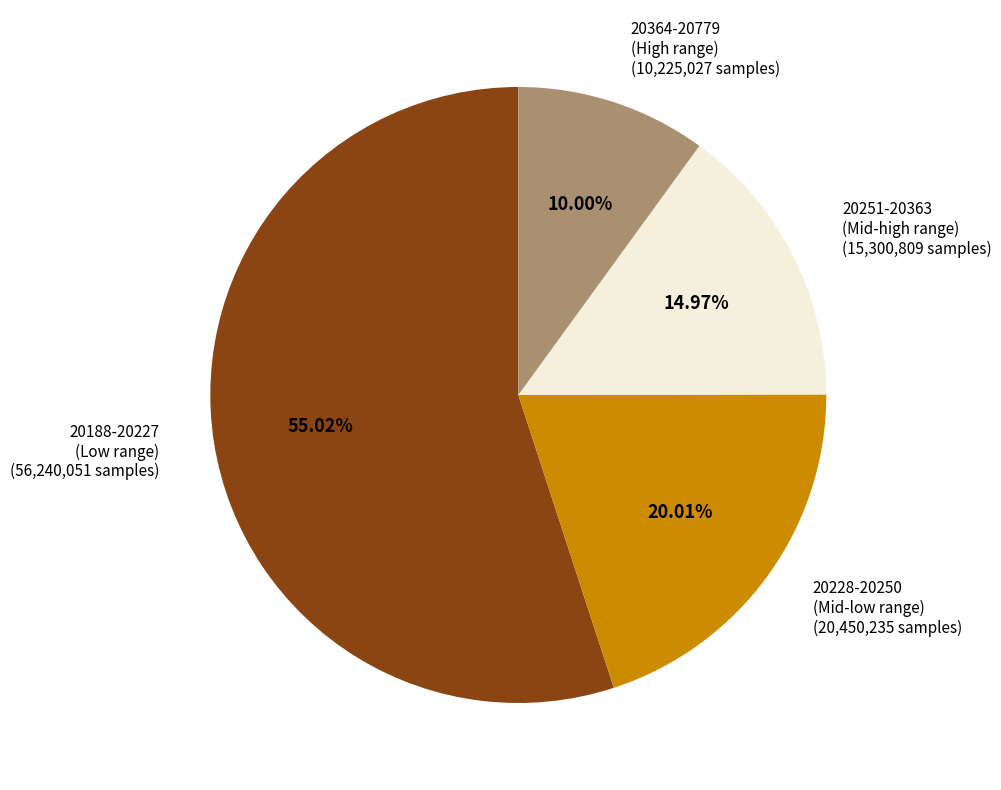

Is there a majority slice in this chart?

Yes